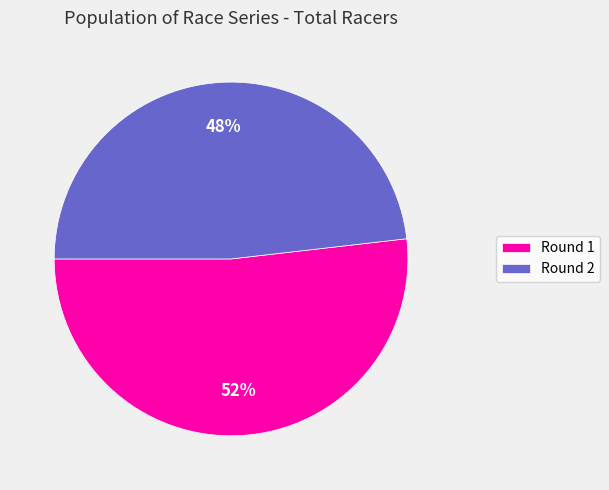

The Round 2 slice represents 63% of the pie. True or false?

False